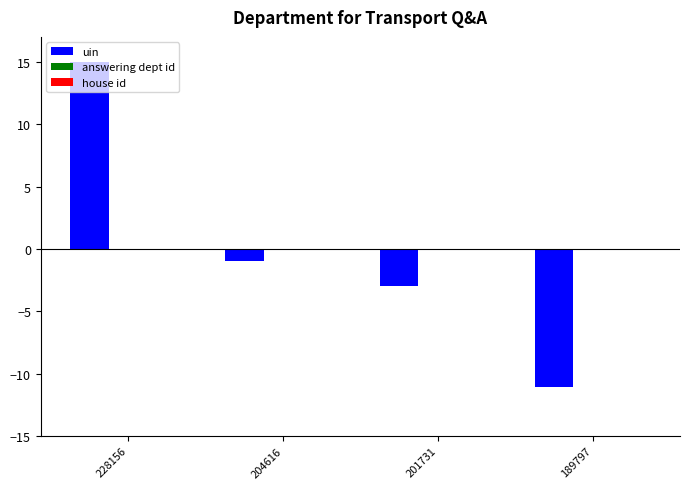

Count the number of categories in the chart.

4